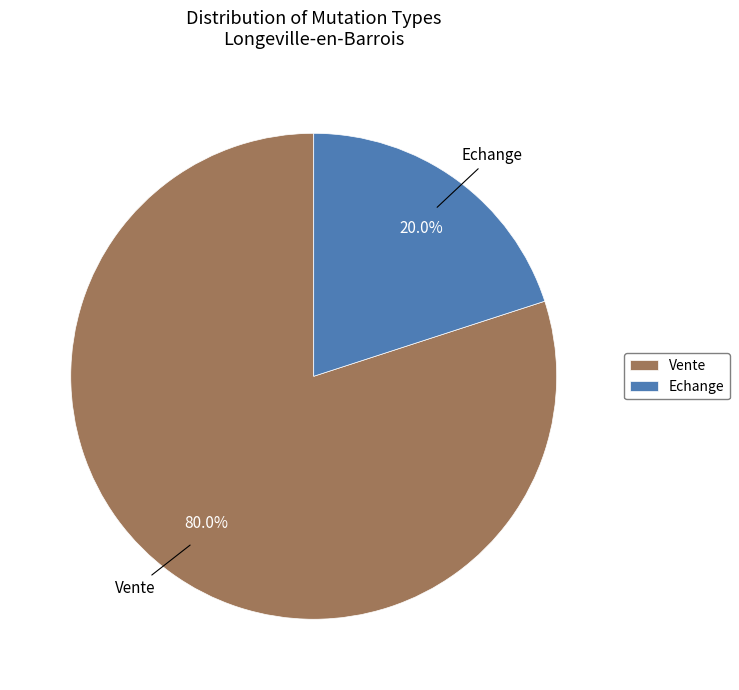

To the nearest percent, what percentage of the pie is Echange?

20%